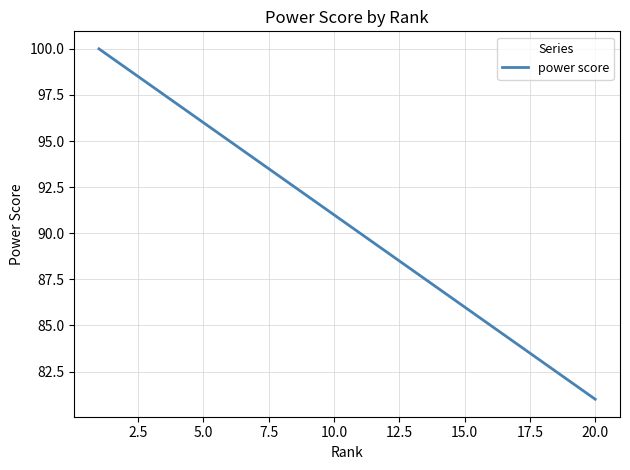

What is the smallest value displayed?

81